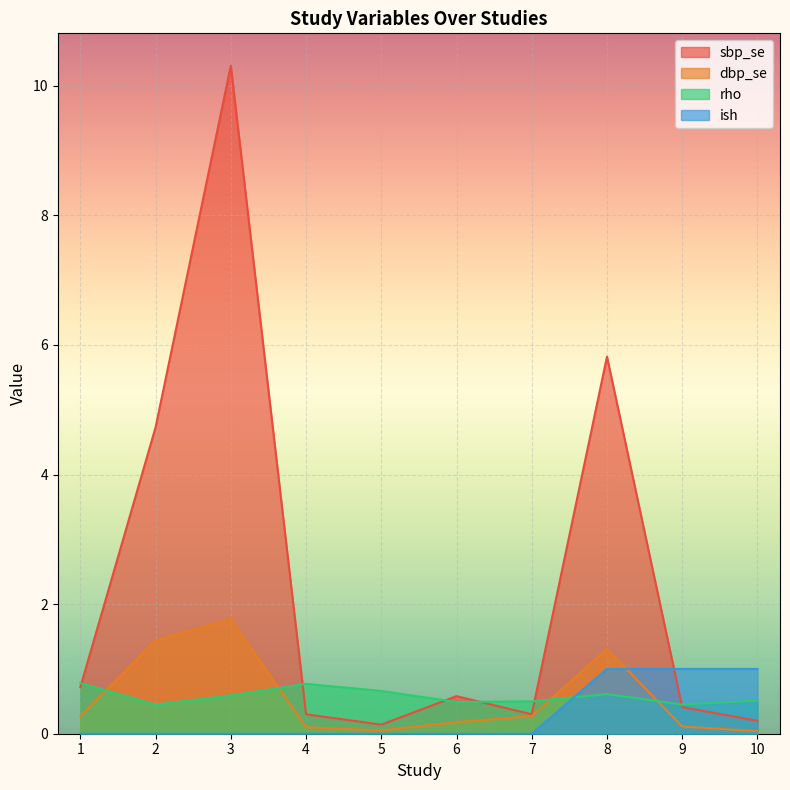

Where is the first local maximum for rho?

4